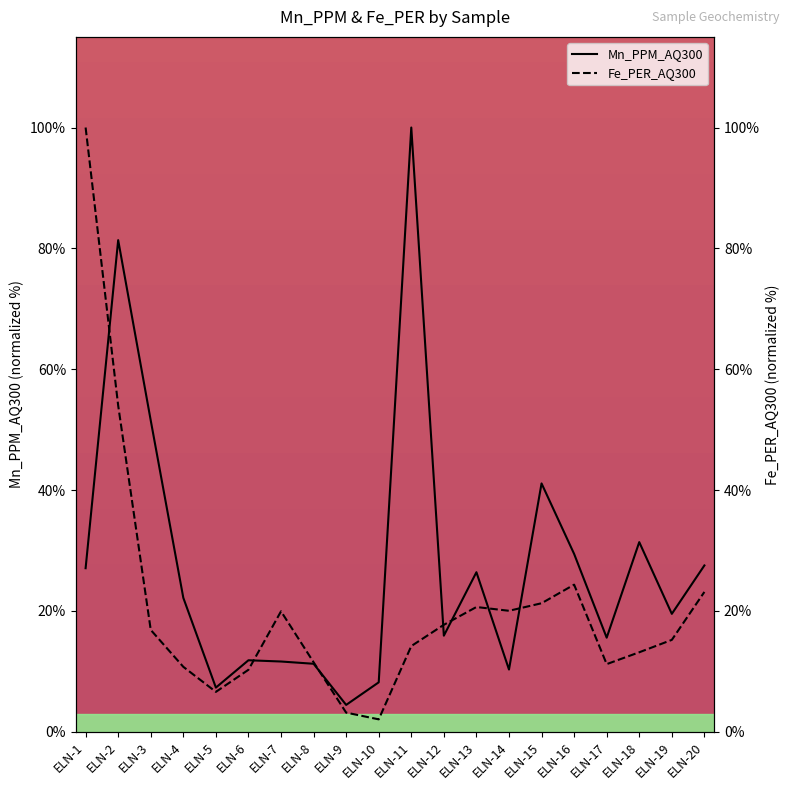

Which has a higher value, ELN-13 or ELN-11?

ELN-11